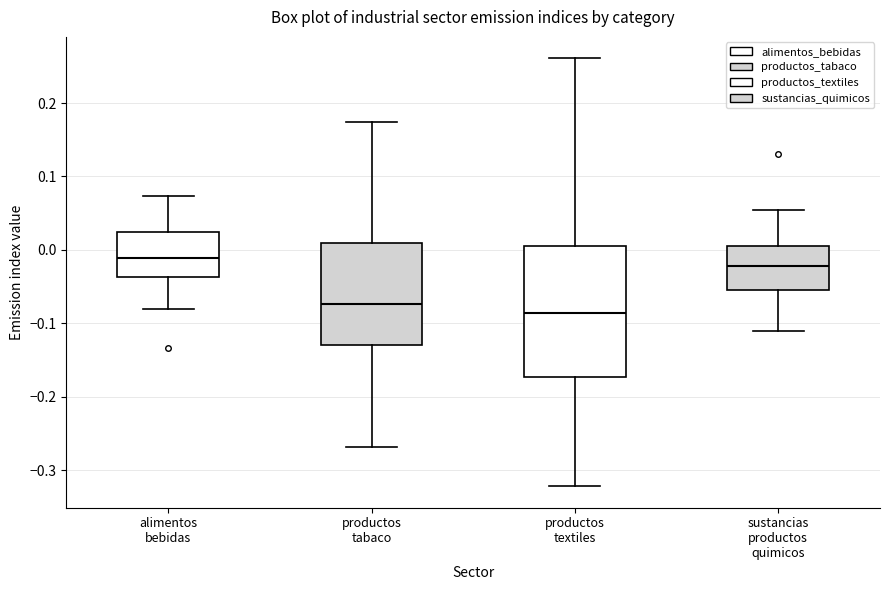

Reading left to right, transcribe this box plot: for each box, give where its median line is, the range the box spans, and where its two whiskers end, as read against the y-axis. The values are not printed on the chart, so give them approximately, as read against the axis.

alimentos bebidas: median -0.01, box -0.04 to 0.03, whiskers -0.08 to 0.07
productos tabaco: median -0.07, box -0.13 to 0.01, whiskers -0.27 to 0.17
productos textiles: median -0.09, box -0.17 to 0.01, whiskers -0.32 to 0.26
sustancias productos quimicos: median -0.02, box -0.05 to 0.01, whiskers -0.11 to 0.05